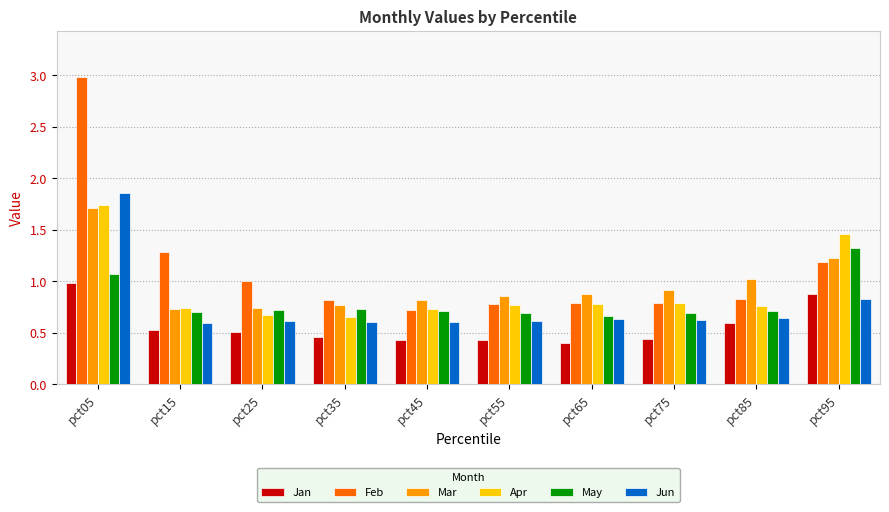

Is the value of Mar at pct15 greater than the value of Jan at pct55?

Yes